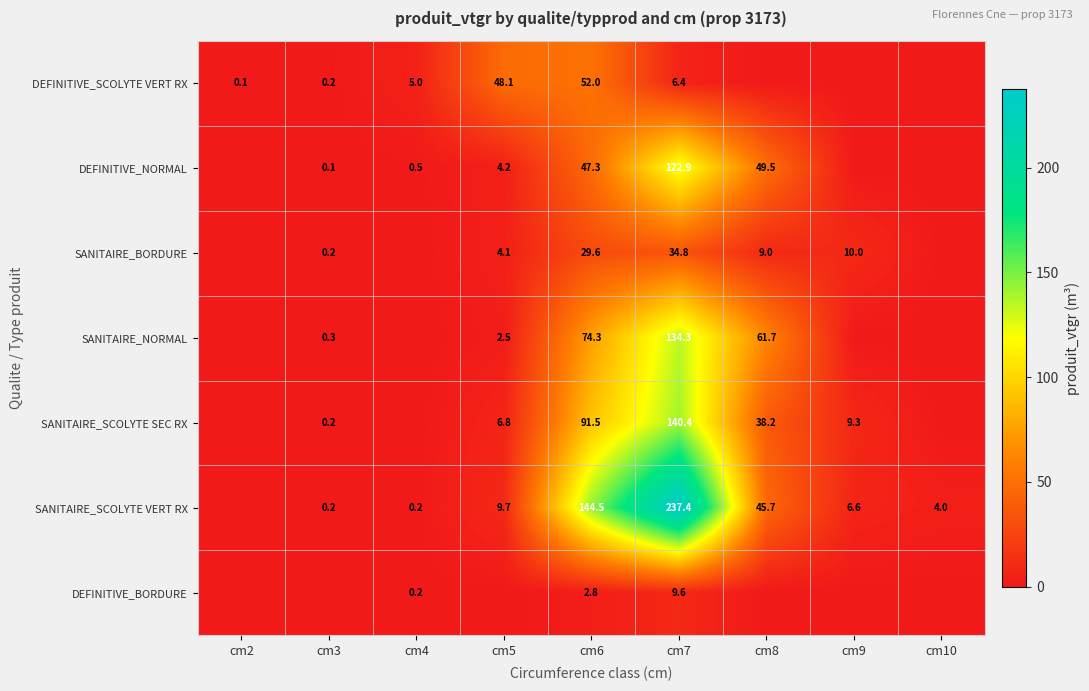

Count the number of categories in the chart.

9